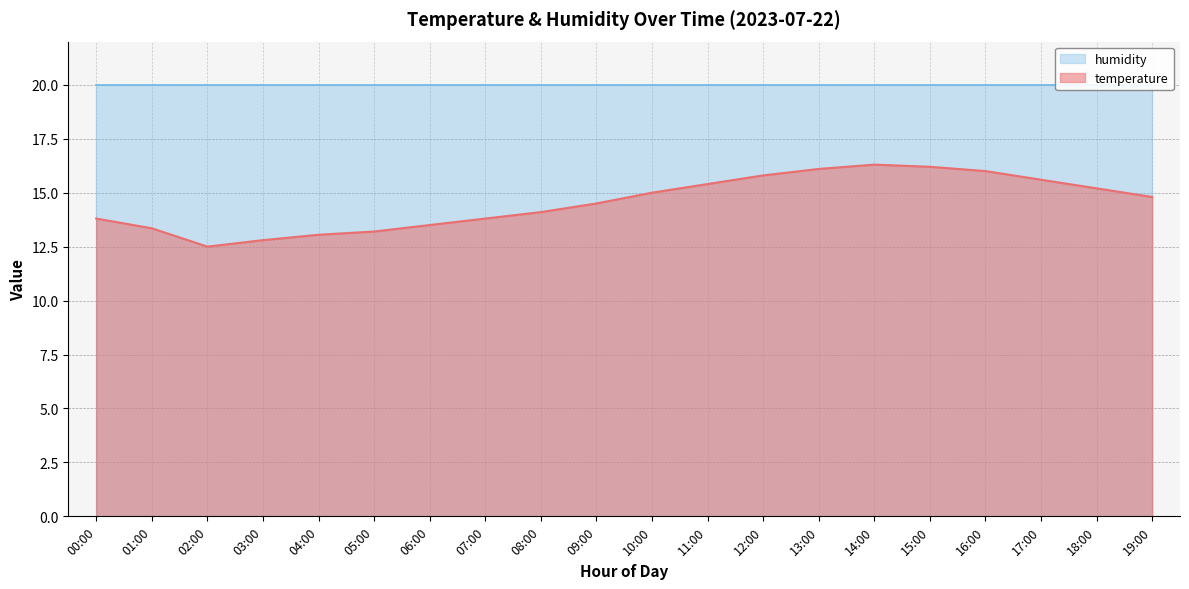

The temperature series shows 16.1 at 13:00. True or false?

True